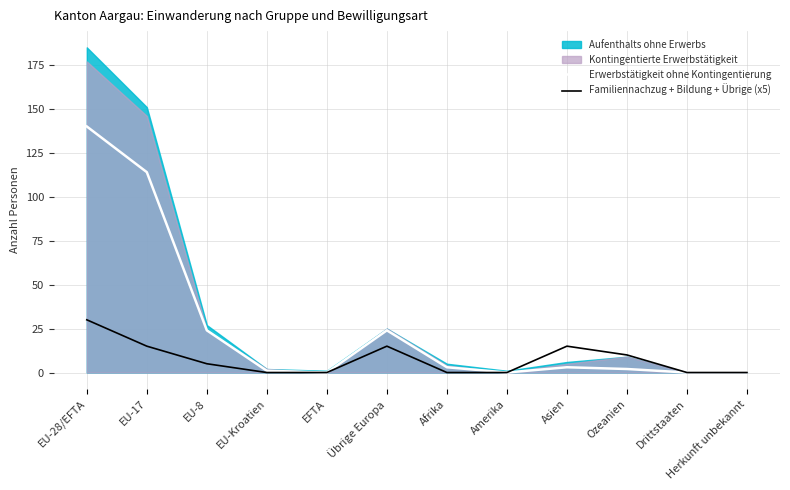

What is the difference between the Erwerbstätigkeit ohne Kontingentierung values at Asien and EU-8?

21